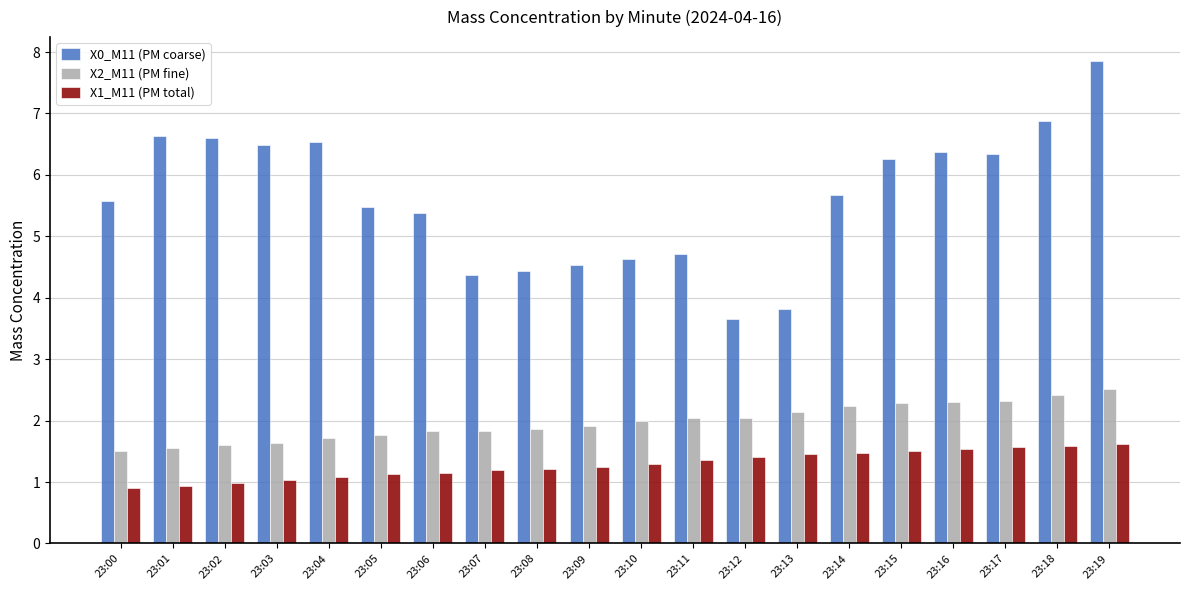

What is the average value of the X2_M11 (PM fine) series?

2.0